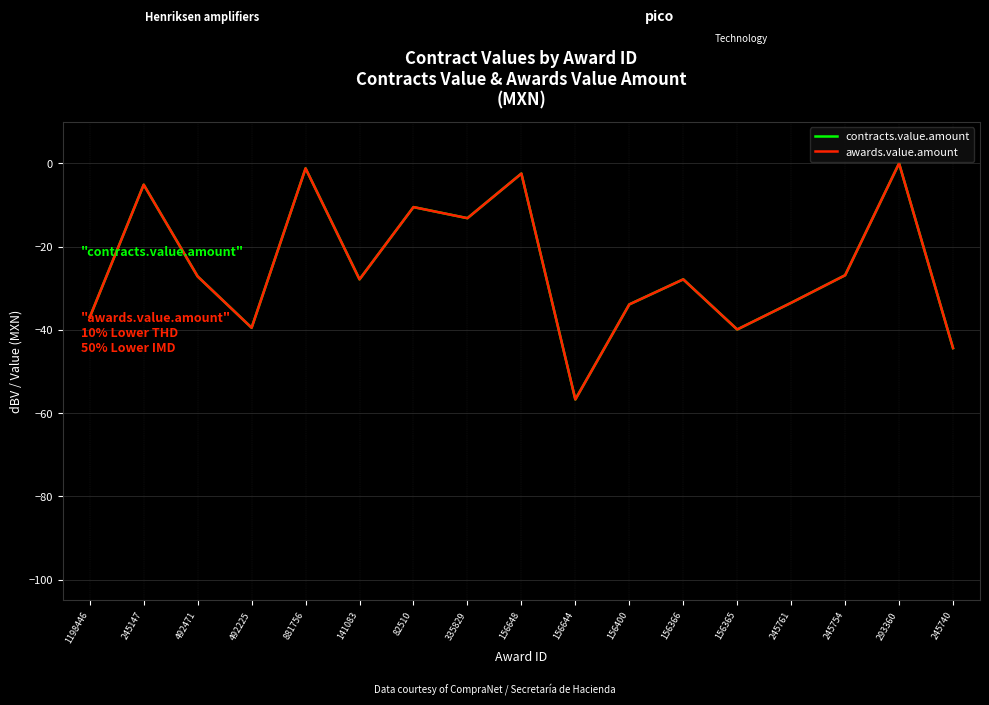

Does the chart have visible grid lines?

Yes